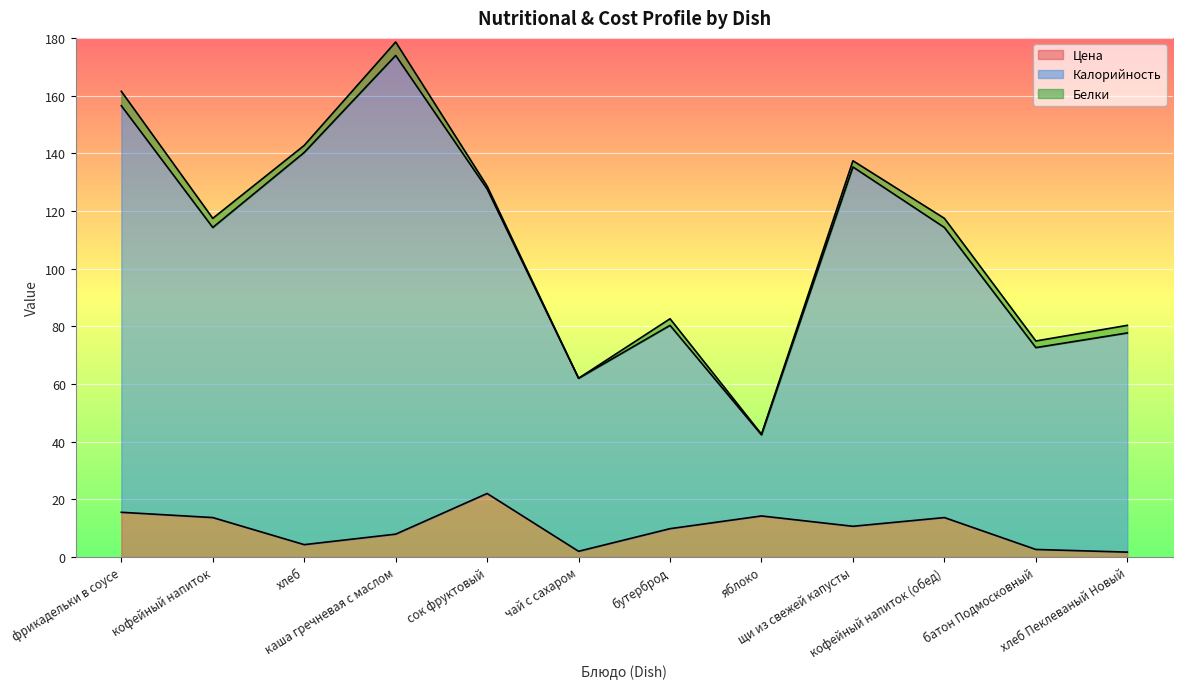

What is the spread (max minus min) of values at каша гречневая с маслом?

170.7